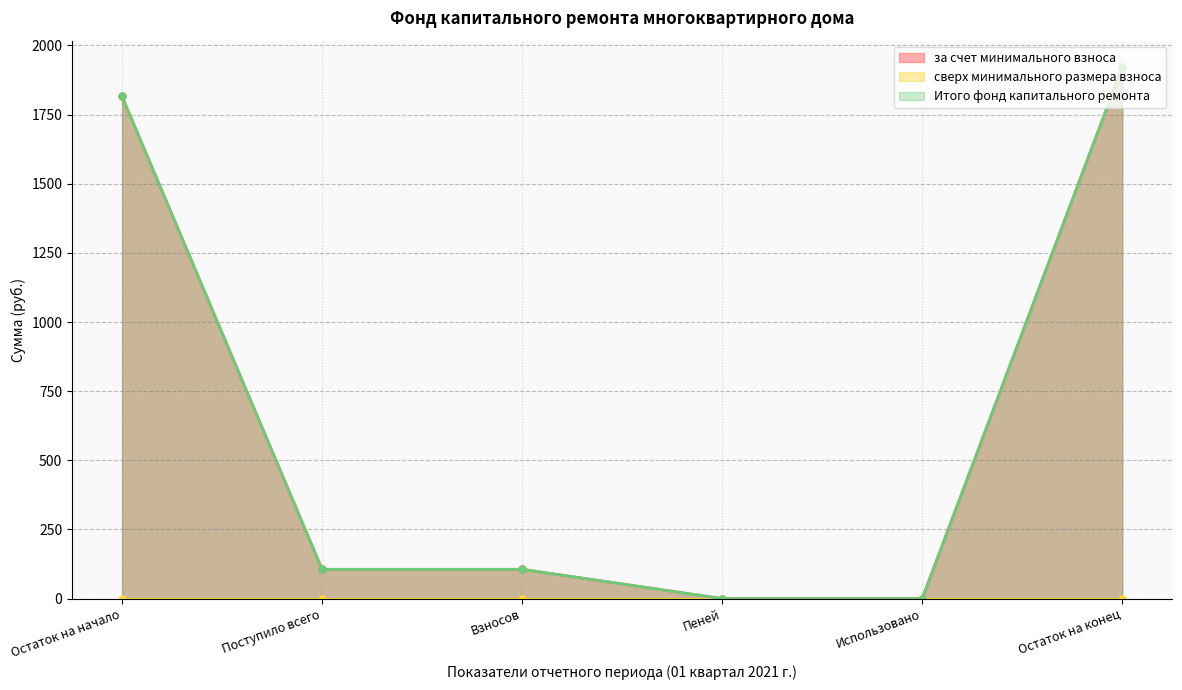

At which label does Итого фонд капитального ремонта reach its peak?

Остаток на конец